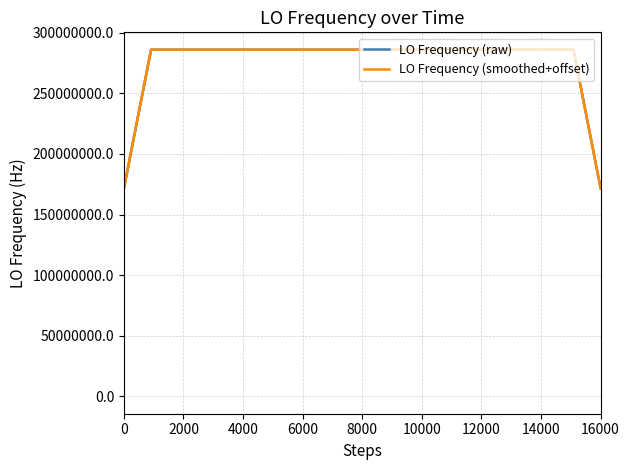

At which category is the sum across all series the highest?

10000